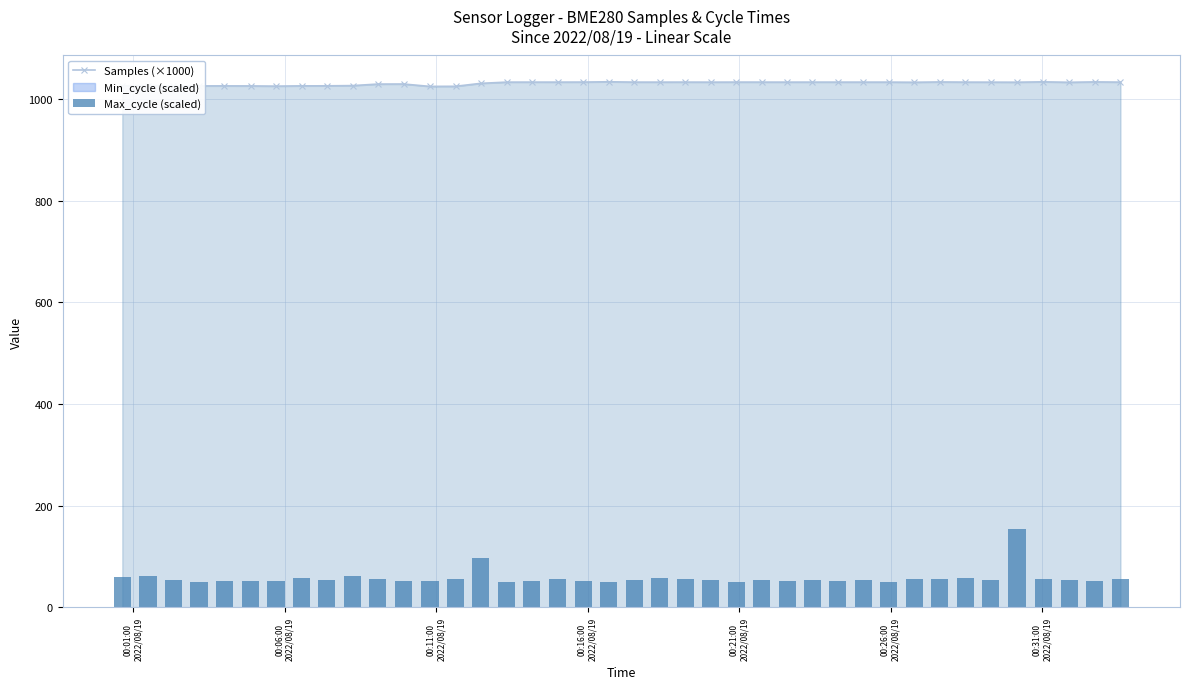

What is the difference between the second highest and second lowest values in the Max_cycle (scaled) series?

47.3